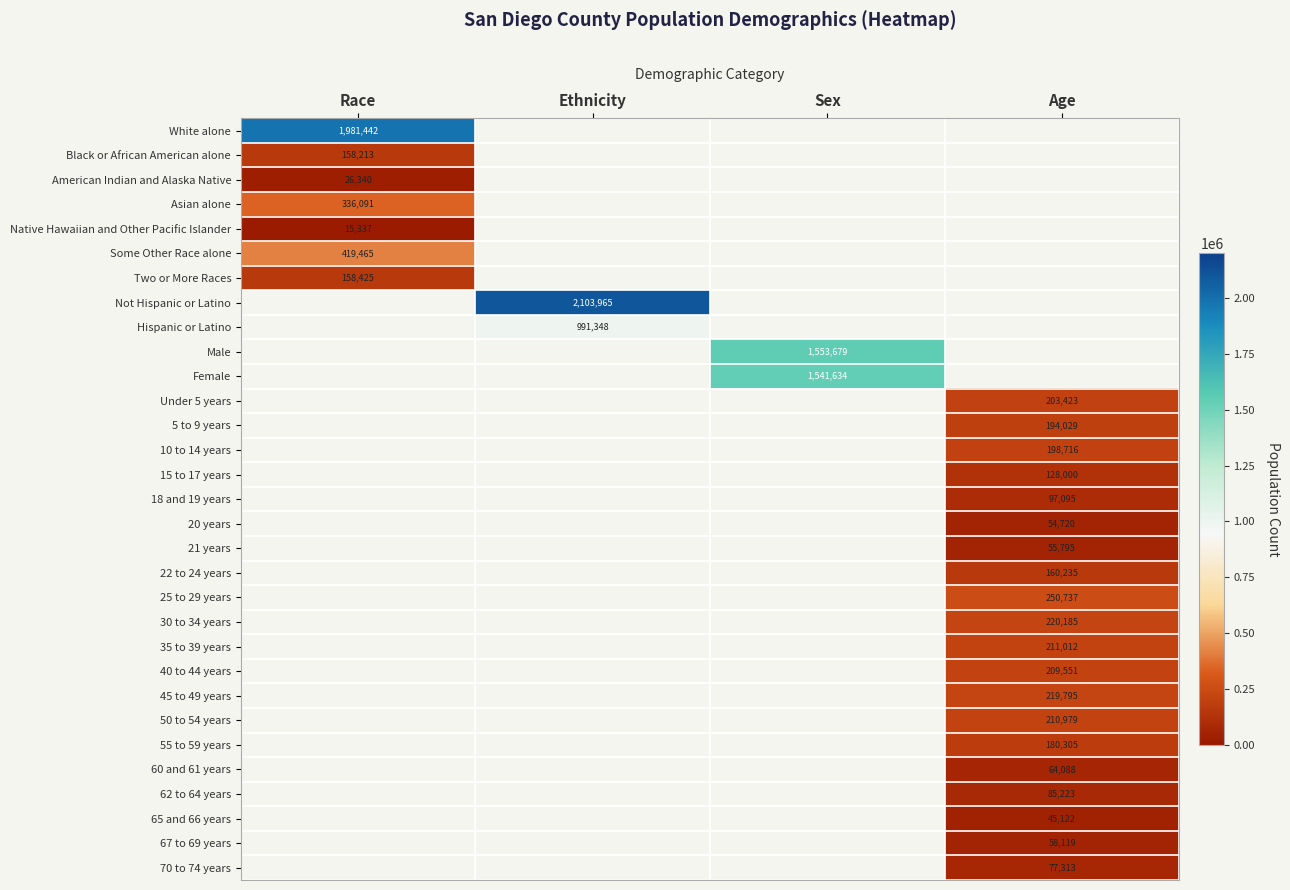

Is the value of 22 to 24 years at Age greater than the value of 35 to 39 years at Age?

No